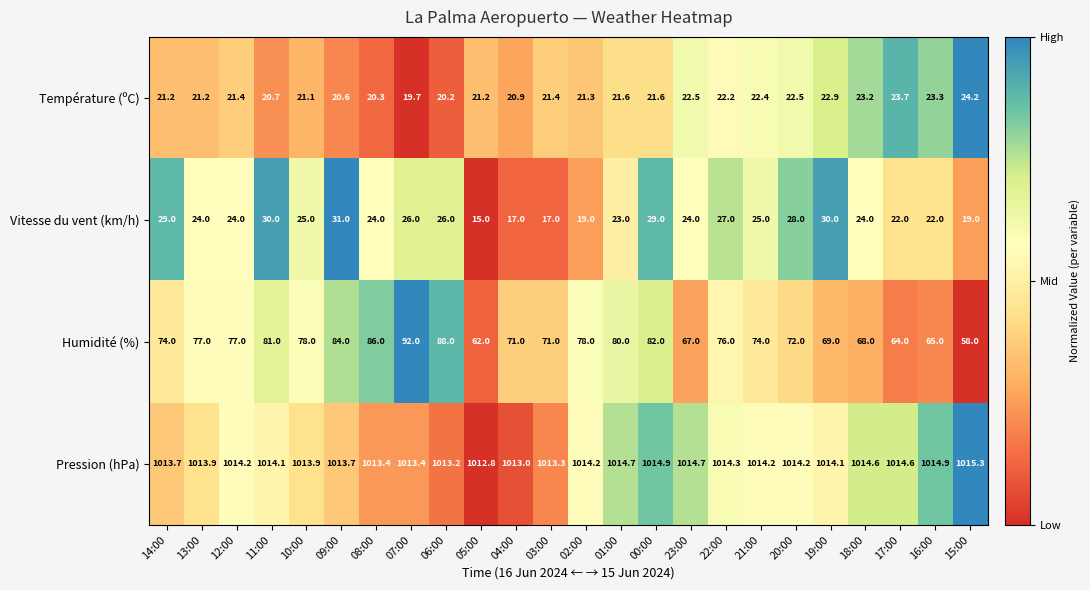

Which series has the largest total across all categories?

Pression (hPa)